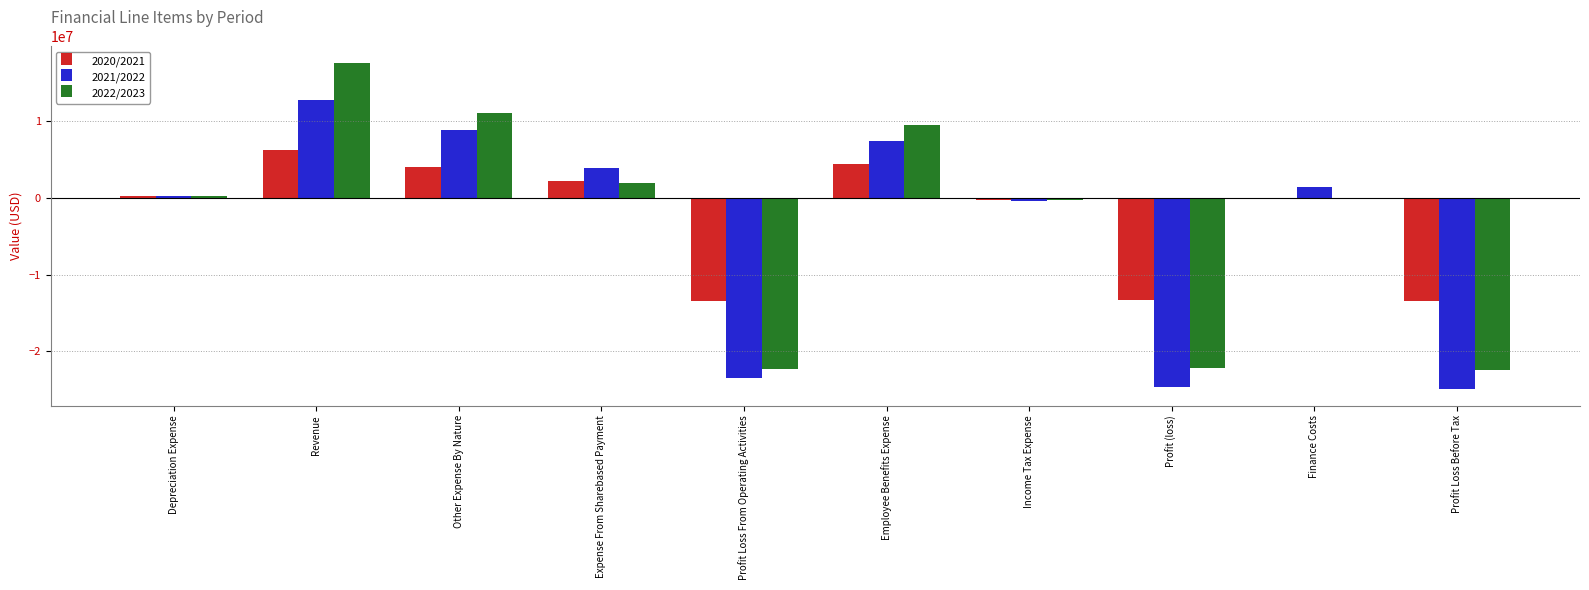

Which category has the highest value in the 2021/2022 series?

Revenue